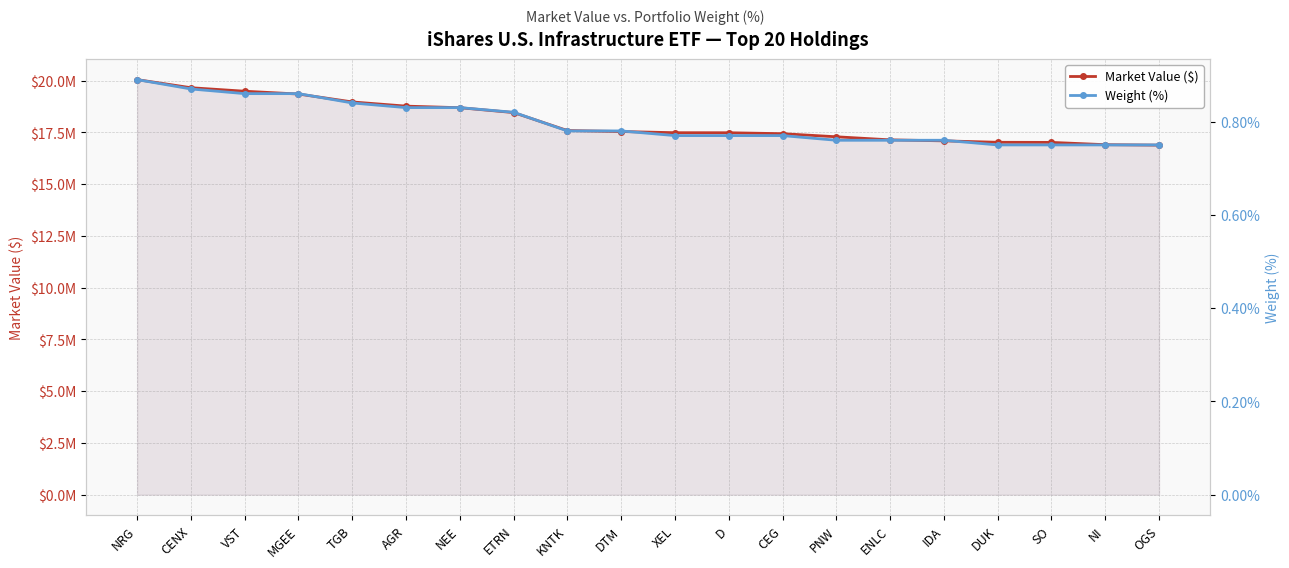

Is the value of Weight (%) at SO greater than the value of Market Value ($) at ENLC?

No